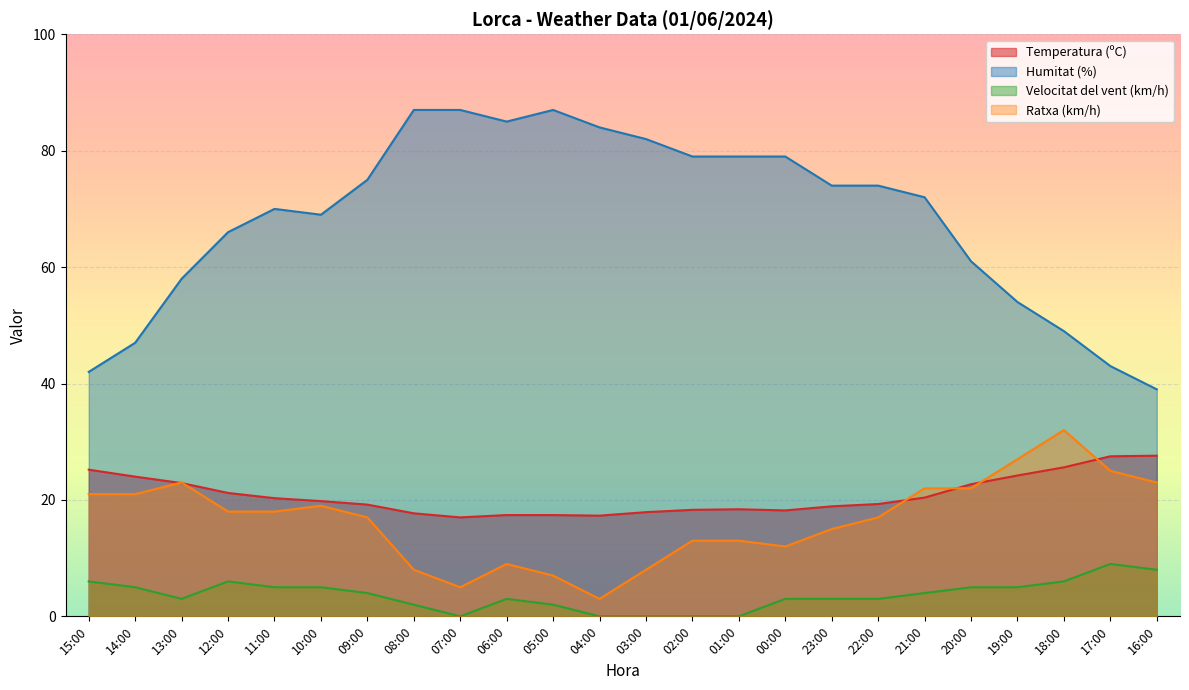

At which label is Humitat (%) closest to 63?

20:00